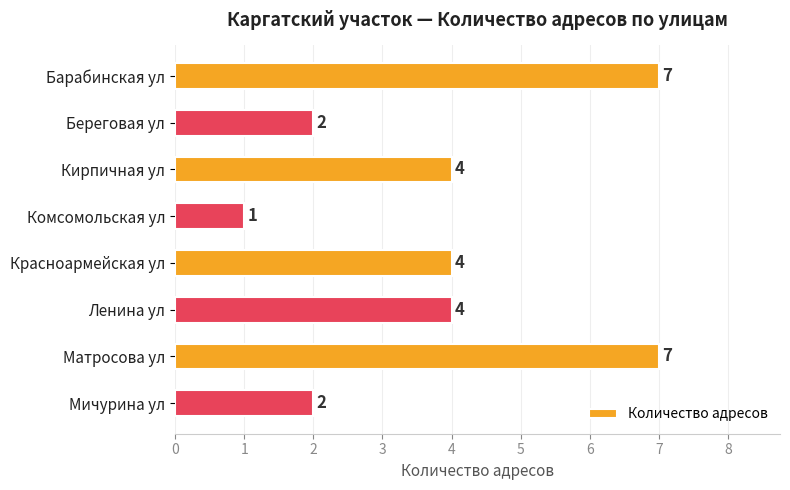

True or false: the data shows 6 at Кирпичная ул.

False